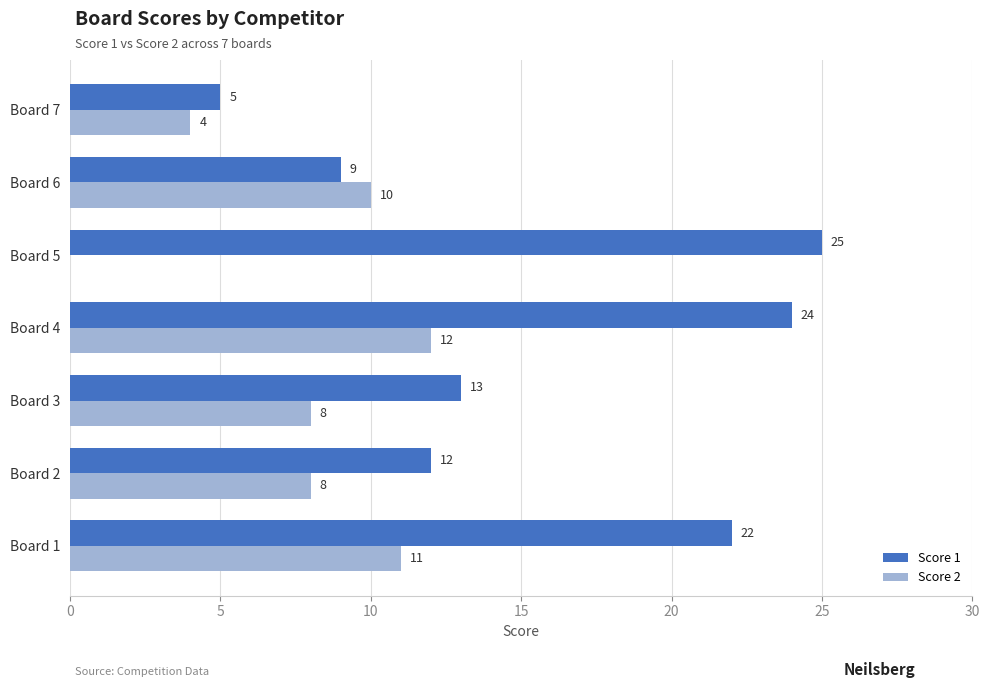

Which category has the highest value in the Score 1 series?

Board 5